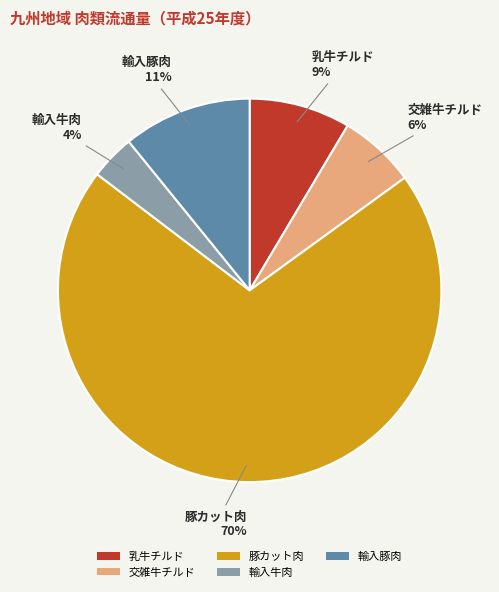

True or false: 交雑牛チルド accounts for 1% of the total.

False